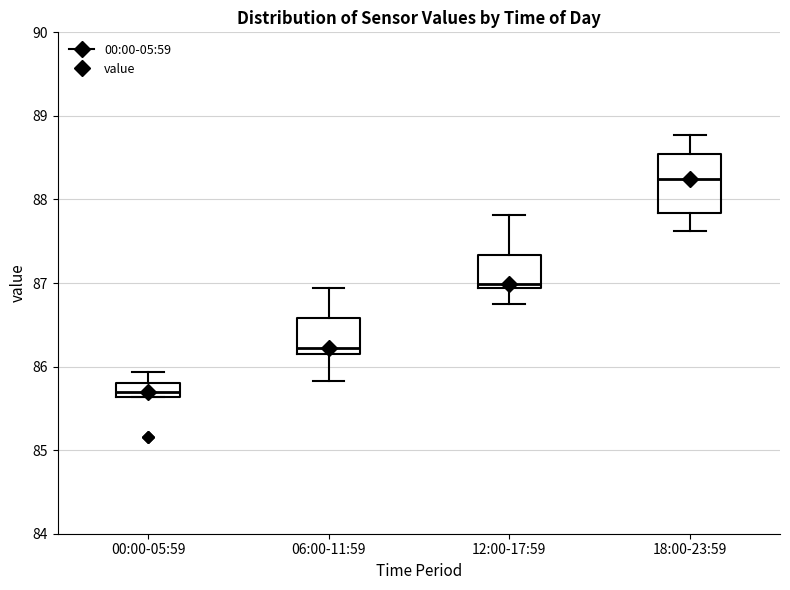

Reading left to right, read every box against the y-axis: the position of its median line, the range the box covers, and the ends of its whiskers. The values are not printed on the chart, so give them approximately, as read against the axis.

00:00-05:59: median 85.7, box 85.6 to 85.8, whiskers 85.6 to 85.9
06:00-11:59: median 86.2, box 86.1 to 86.6, whiskers 85.8 to 86.9
12:00-17:59: median 87.0, box 86.9 to 87.3, whiskers 86.8 to 87.8
18:00-23:59: median 88.2, box 87.8 to 88.5, whiskers 87.6 to 88.8